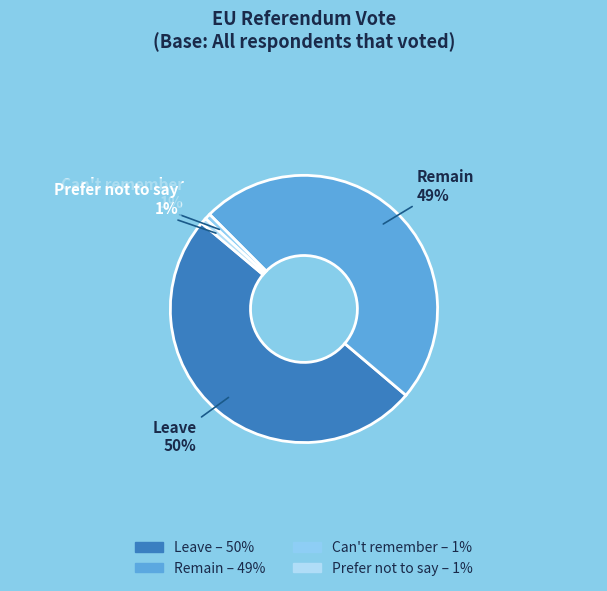

Between Remain and Prefer not to say, which is larger?

Remain